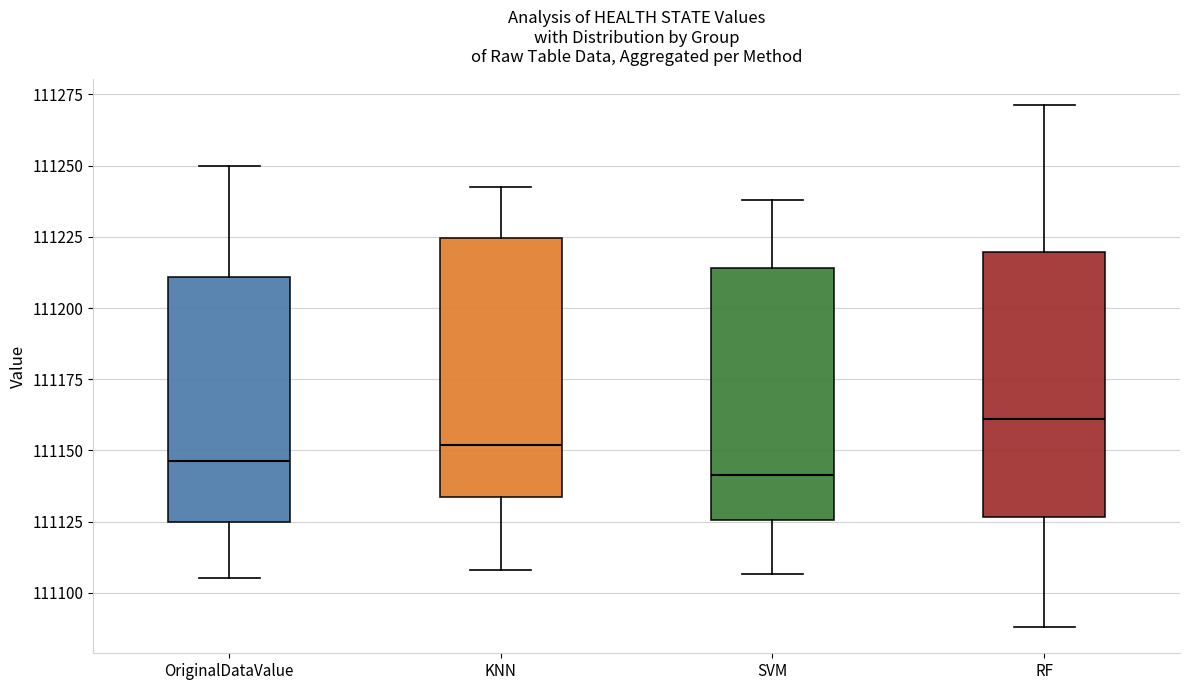

Reading left to right, transcribe this box plot: for each box, give where its median line is, the range the box spans, and where its two whiskers end, as read against the y-axis. The values are not printed on the chart, so give them approximately, as read against the axis.

OriginalDataValue: median 111145, box 111125 to 111210, whiskers 111105 to 111250
KNN: median 111150, box 111135 to 111225, whiskers 111110 to 111245
SVM: median 111140, box 111125 to 111215, whiskers 111105 to 111240
RF: median 111160, box 111125 to 111220, whiskers 111090 to 111270